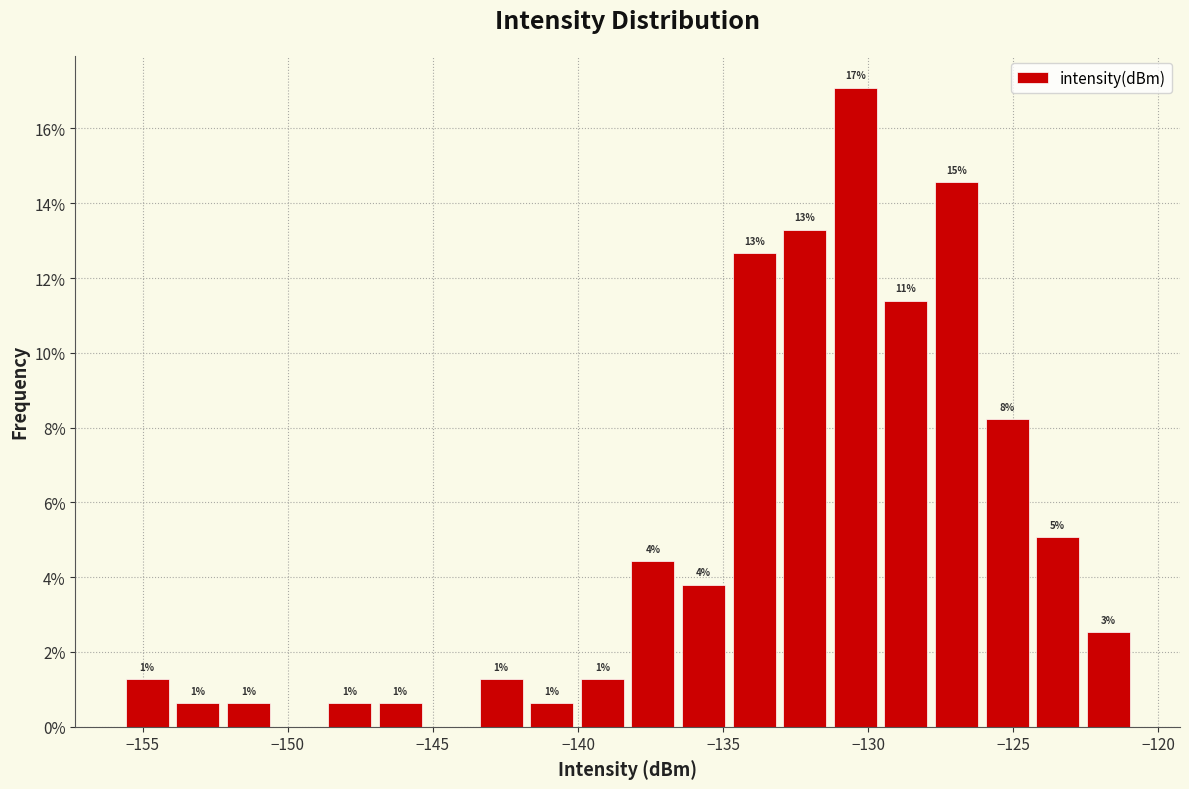

Around what value on the x-axis is the tallest bar? Give the approximate position of its centre, as read against the axis.

-130.5